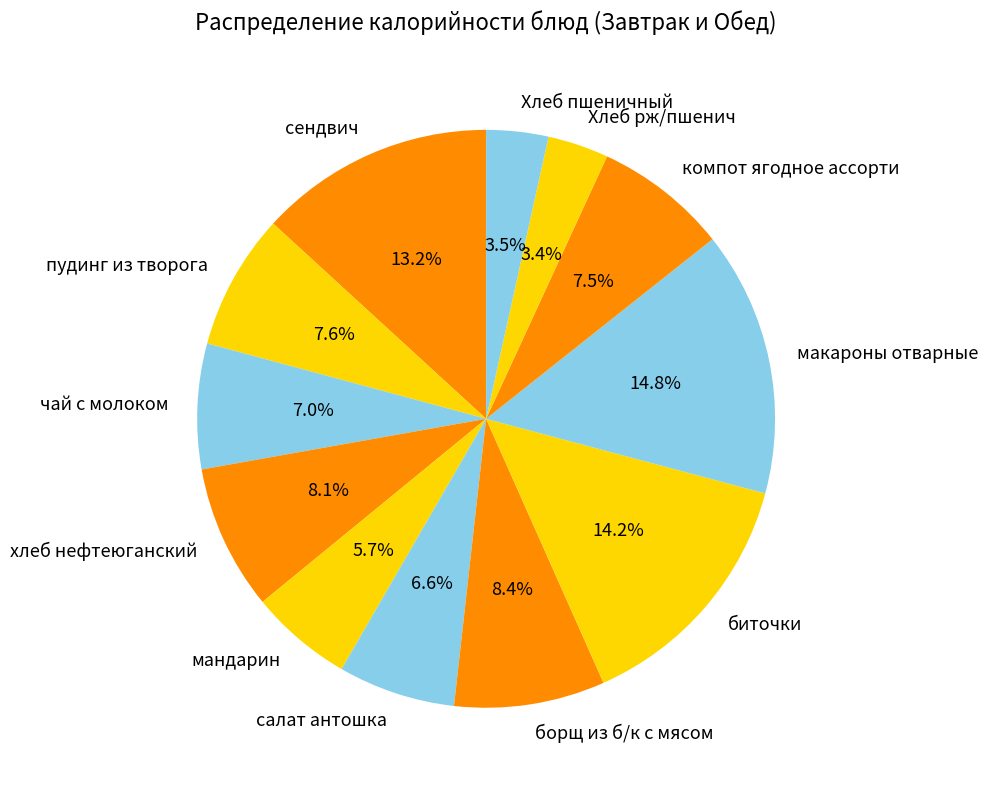

To the nearest percent, what portion does биточки represent?

14%